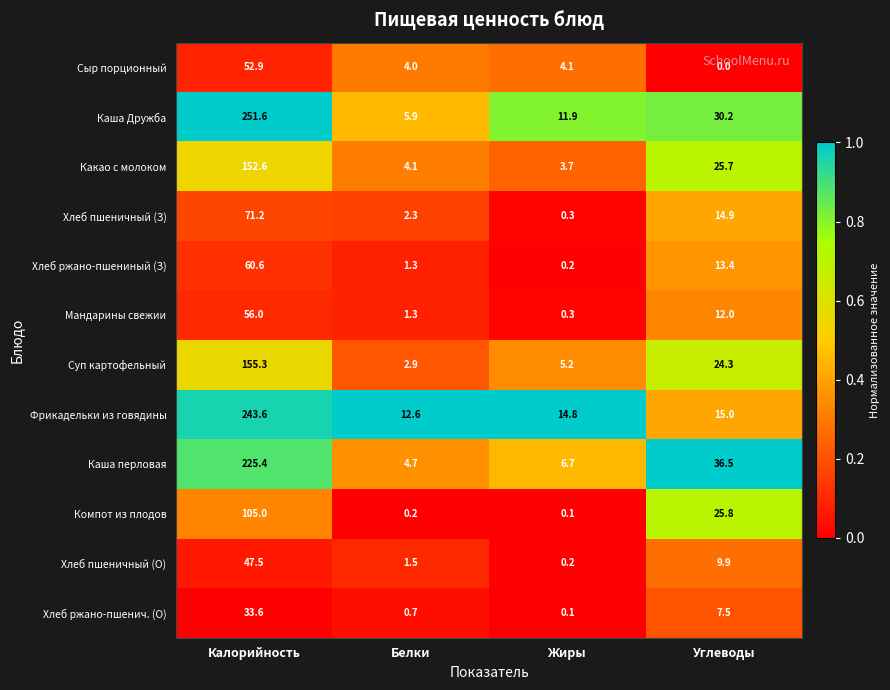

What is the greatest value displayed?

251.6